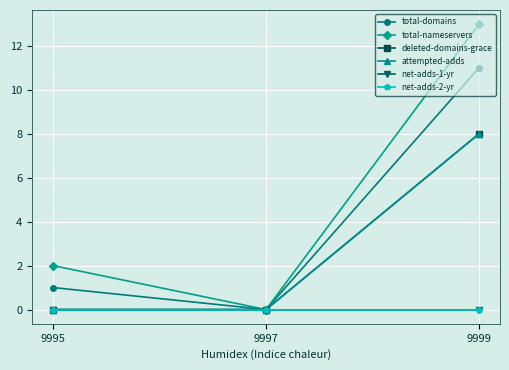

At which category does the chart reach its peak across all series?

9999